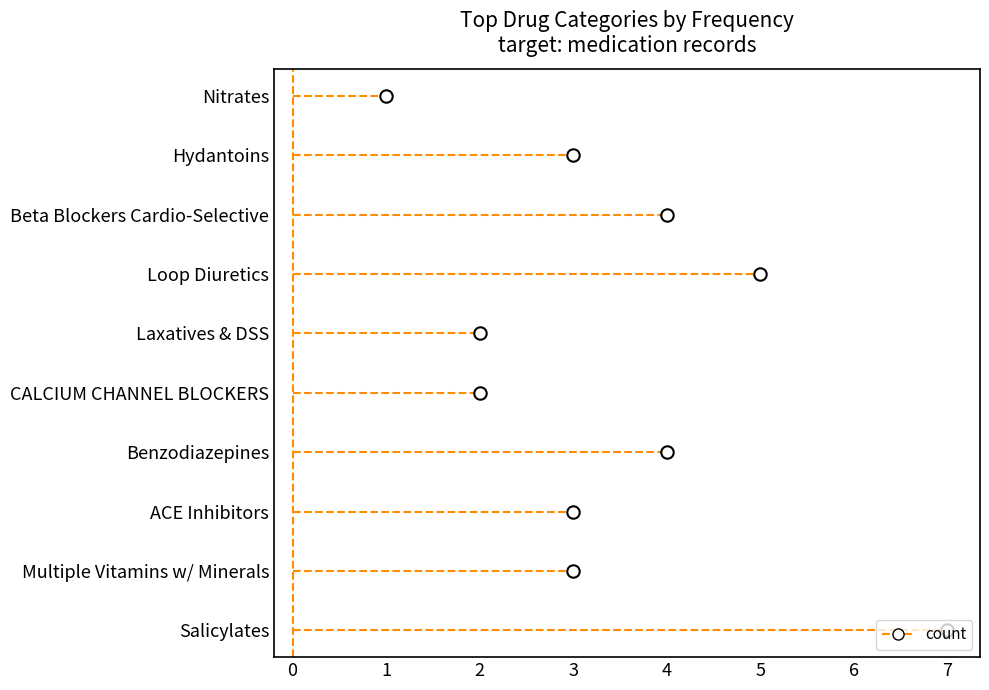

What is the ratio of the value at CALCIUM CHANNEL BLOCKERS to the value at ACE Inhibitors?

0.7